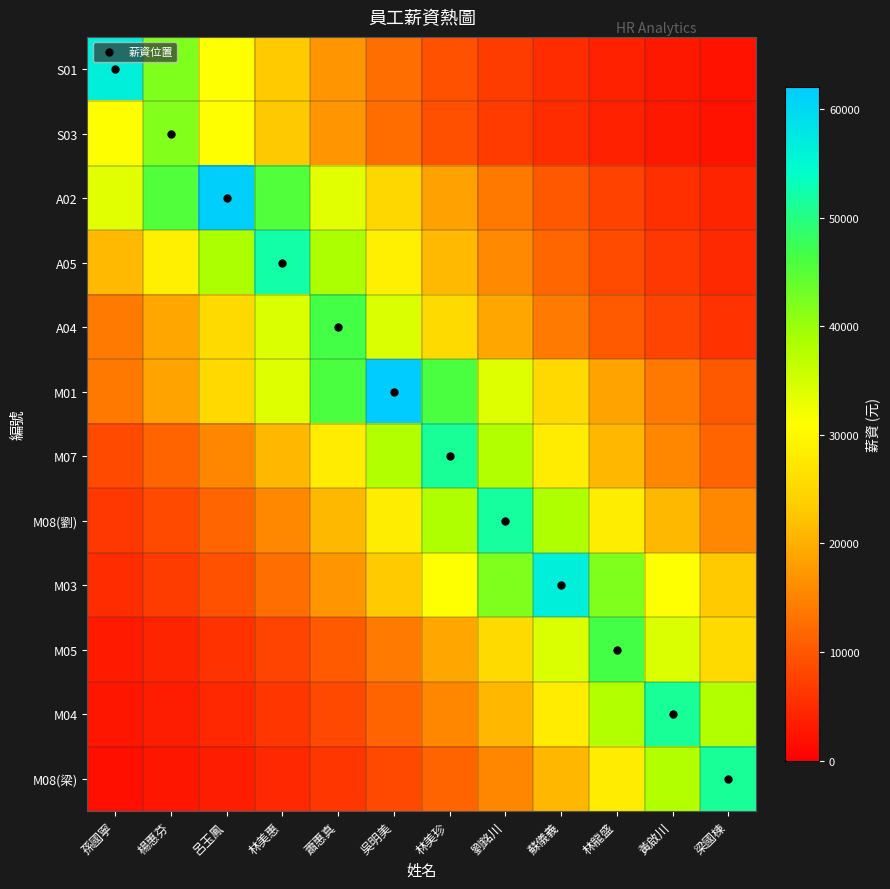

Which has a higher value, 梁國棟 or 蘇儀義?

蘇儀義